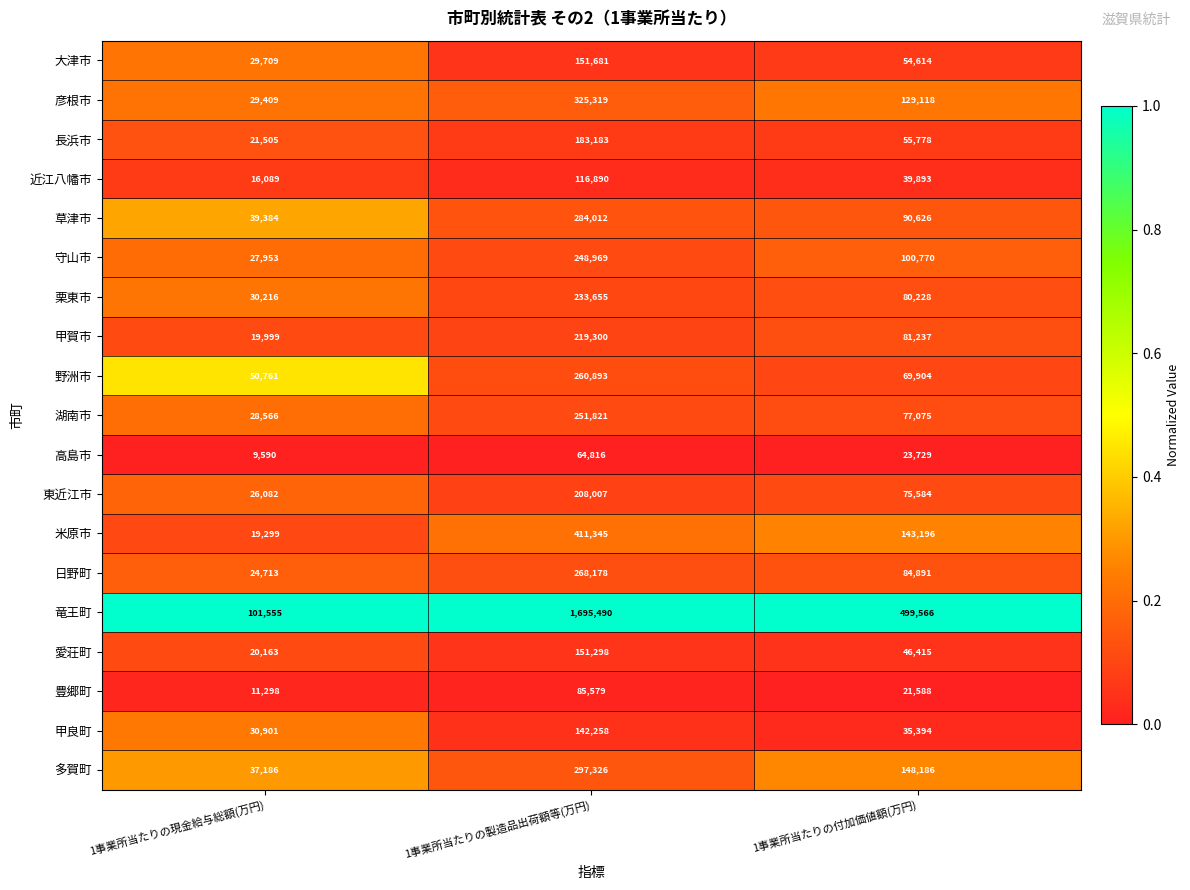

Which series has the largest range (max minus min)?

竜王町